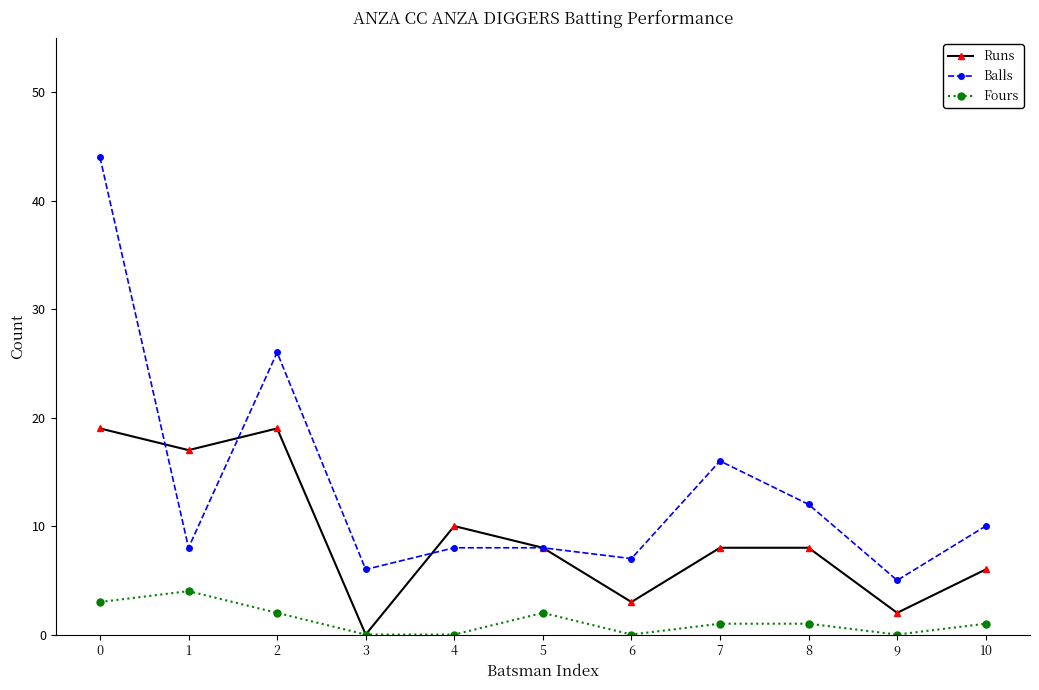

How many categories are shown in the chart?

11